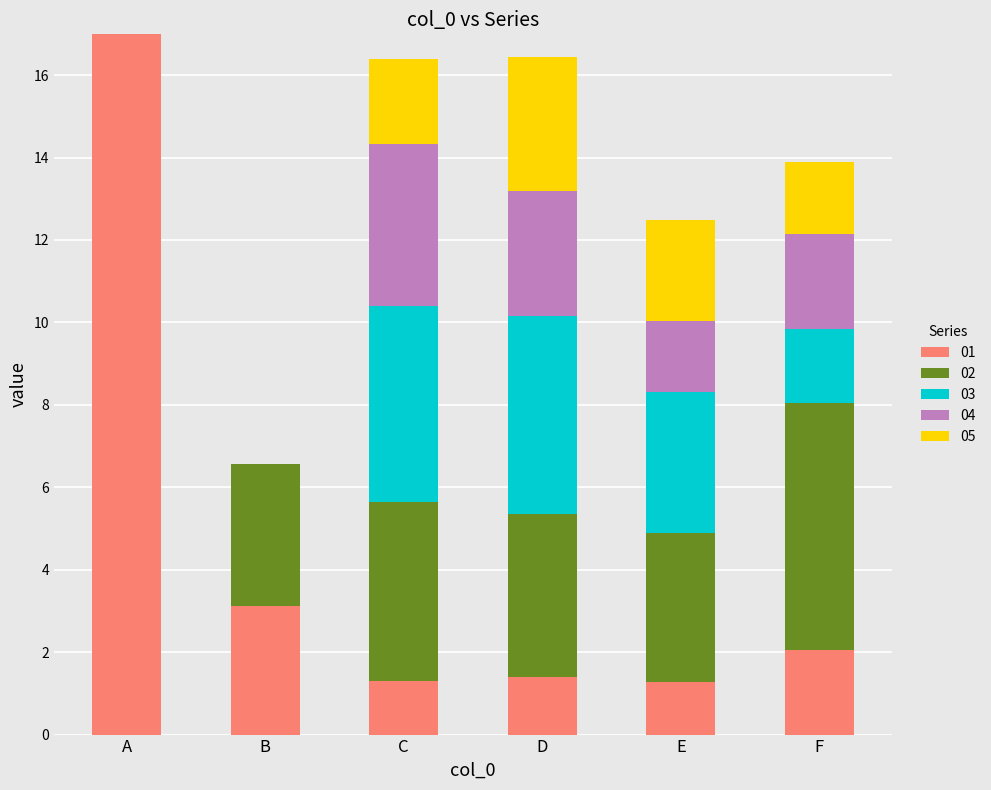

What is the total value across all series at D?

16.4